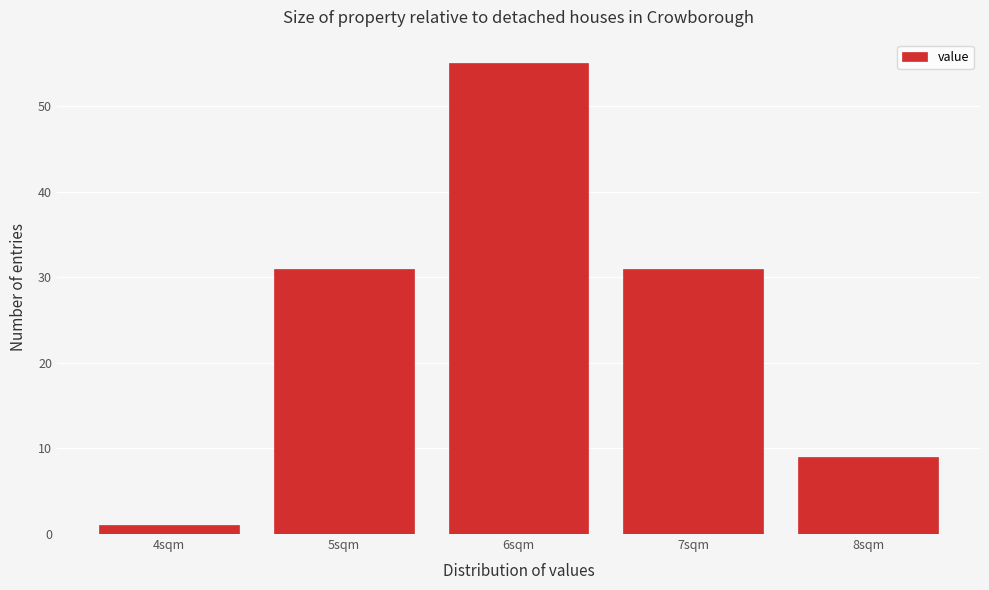

Reading left to right, list all the values displayed in this chart.

1	31	55	31	9